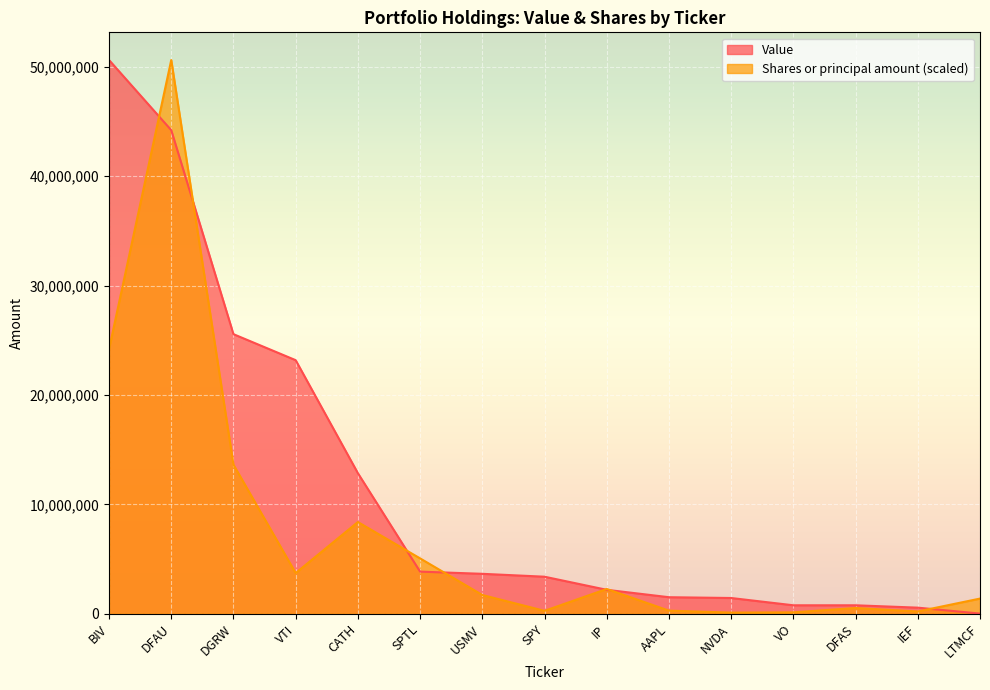

At which label does Value reach its peak?

BIV